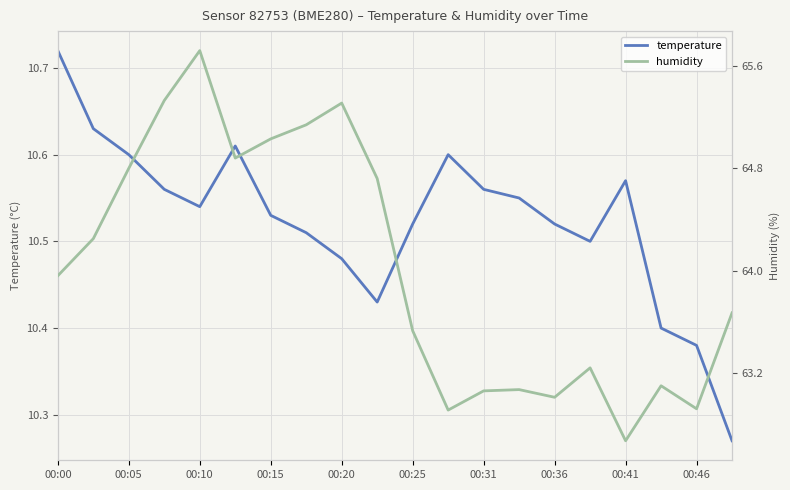

Is it true that temperature equals 3.5 at 00:31?

False